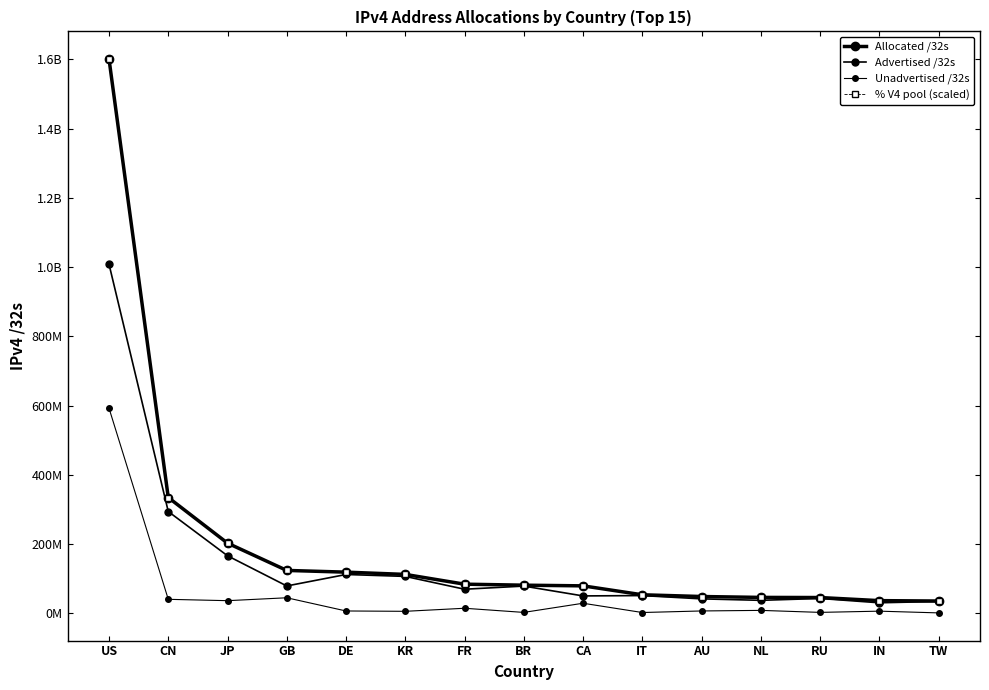

The value of Allocated /32s at KR is 170476453.7. True or false?

False